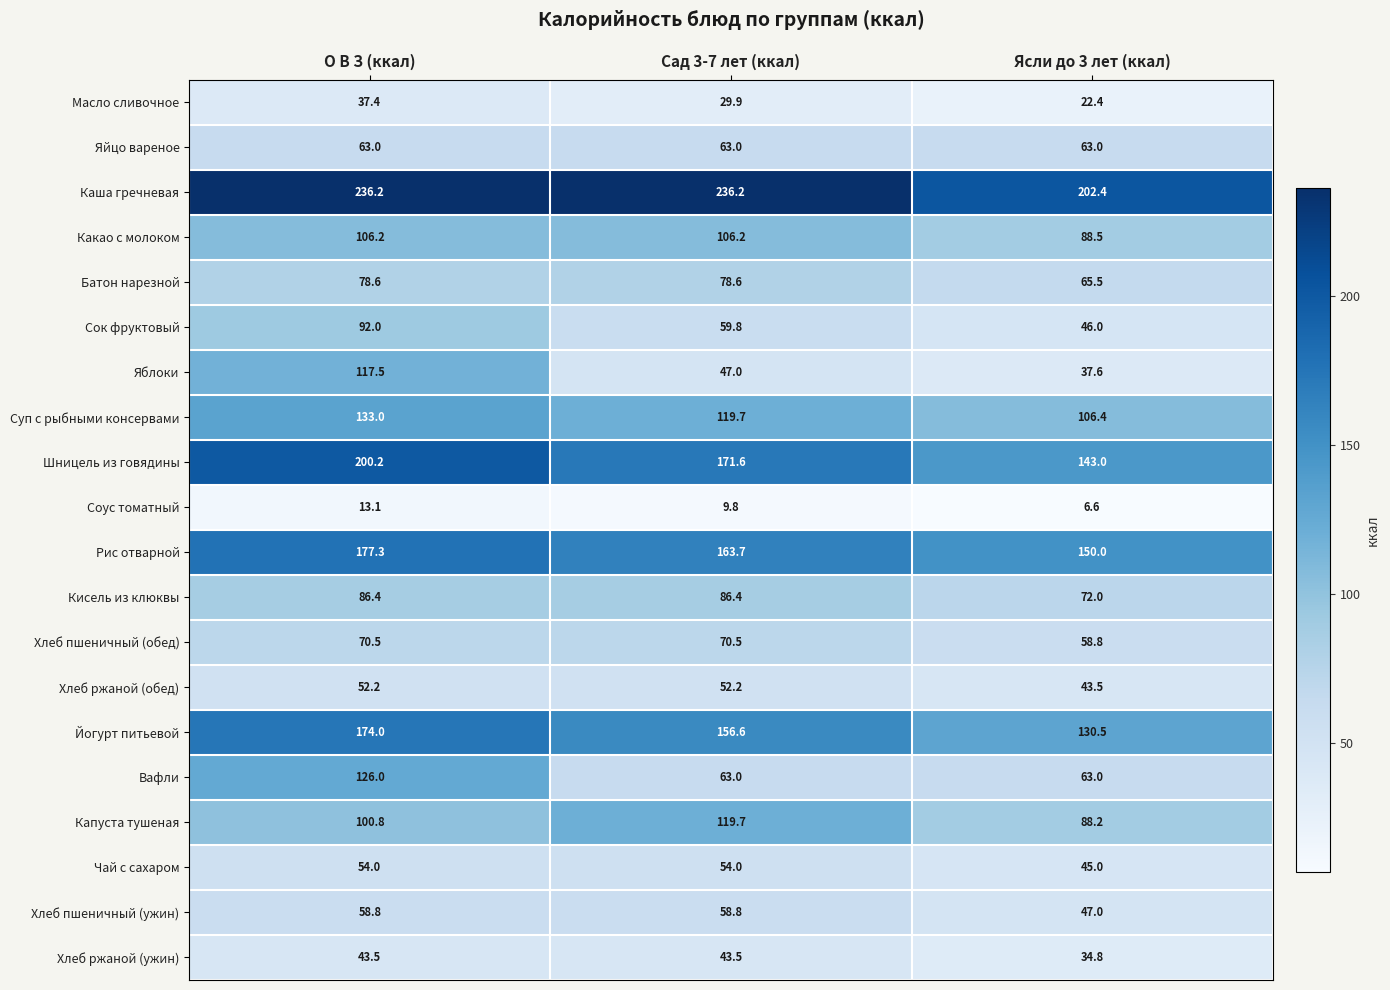

What is the approximate value of Сок фруктовый at О В З (ккал)?

92.0